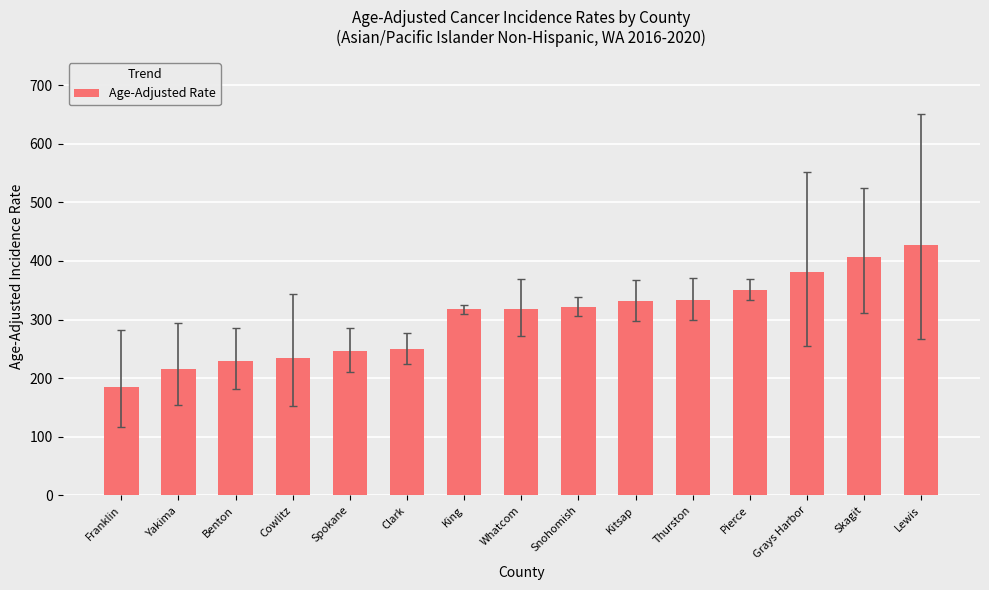

What is the sum of all values?

4550.0